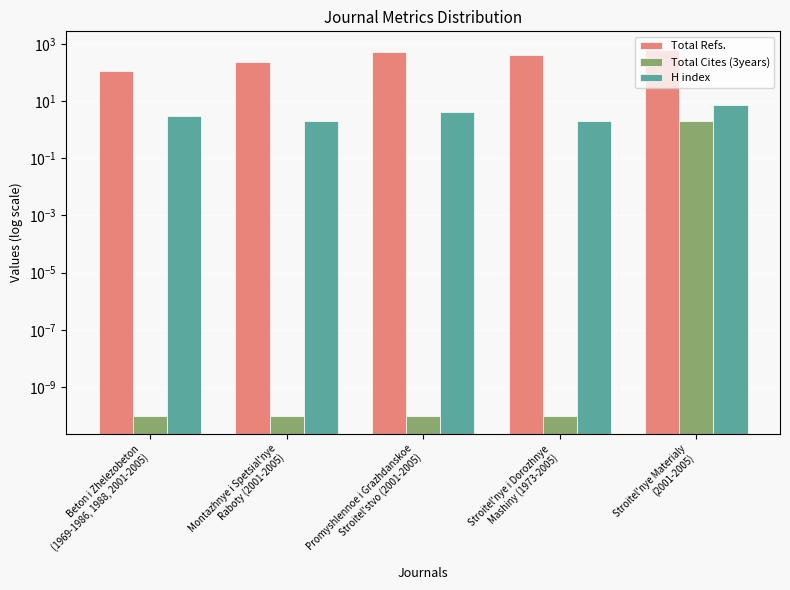

The H index series shows 3.0 at Beton i Zhelezobeton
(1969-1986, 1988, 2001-2005). True or false?

True